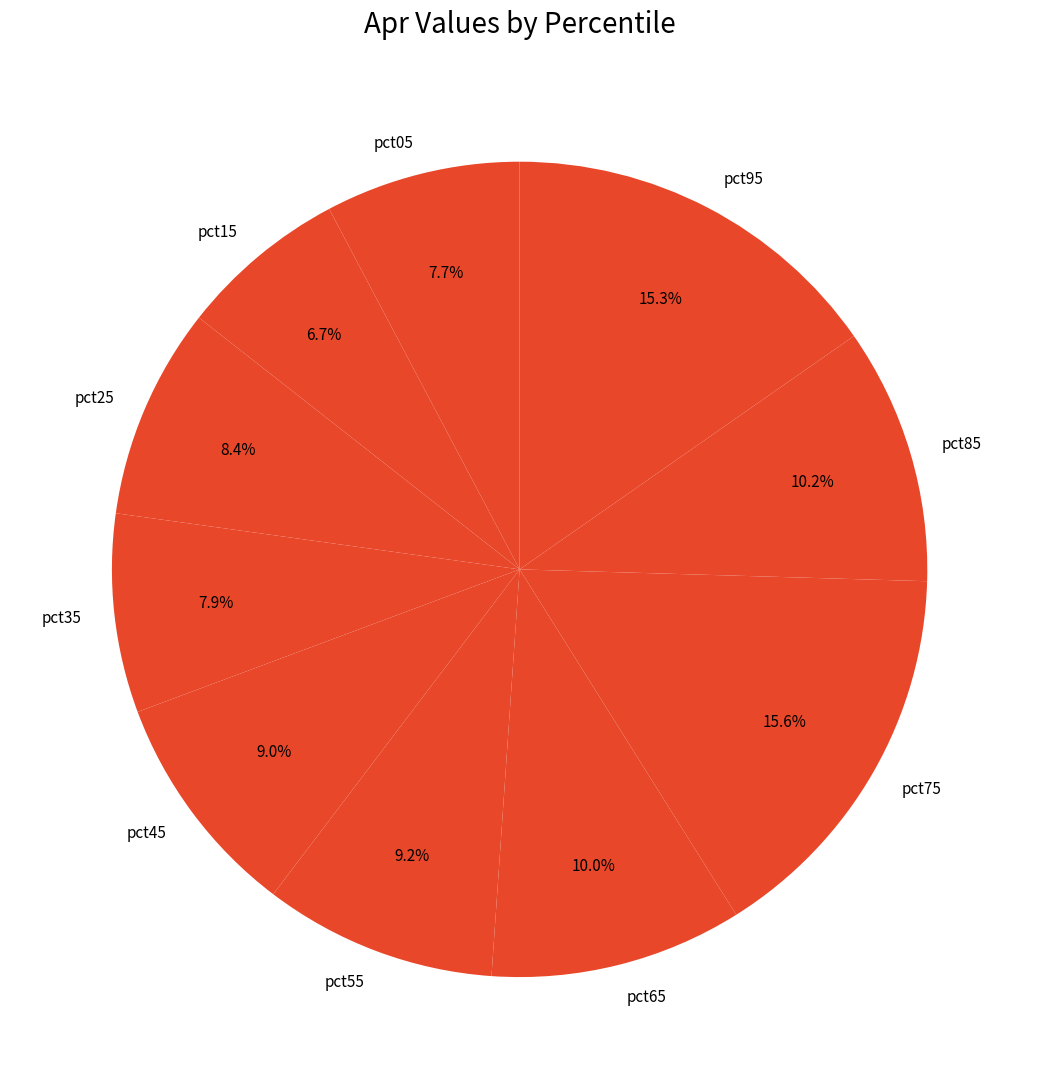

Which category has the smallest portion of the pie?

pct15